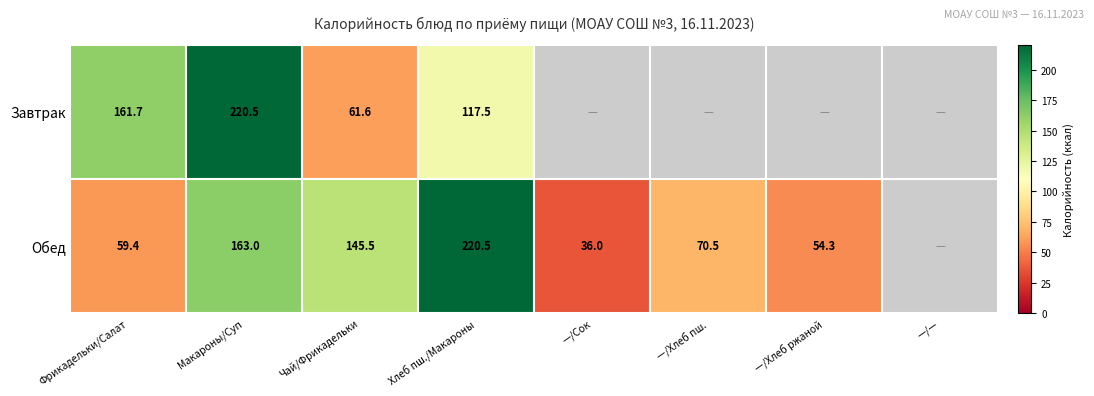

Is the value of Обед at Чай/Фрикадельки greater than the value of Завтрак at Фрикадельки/Салат?

No